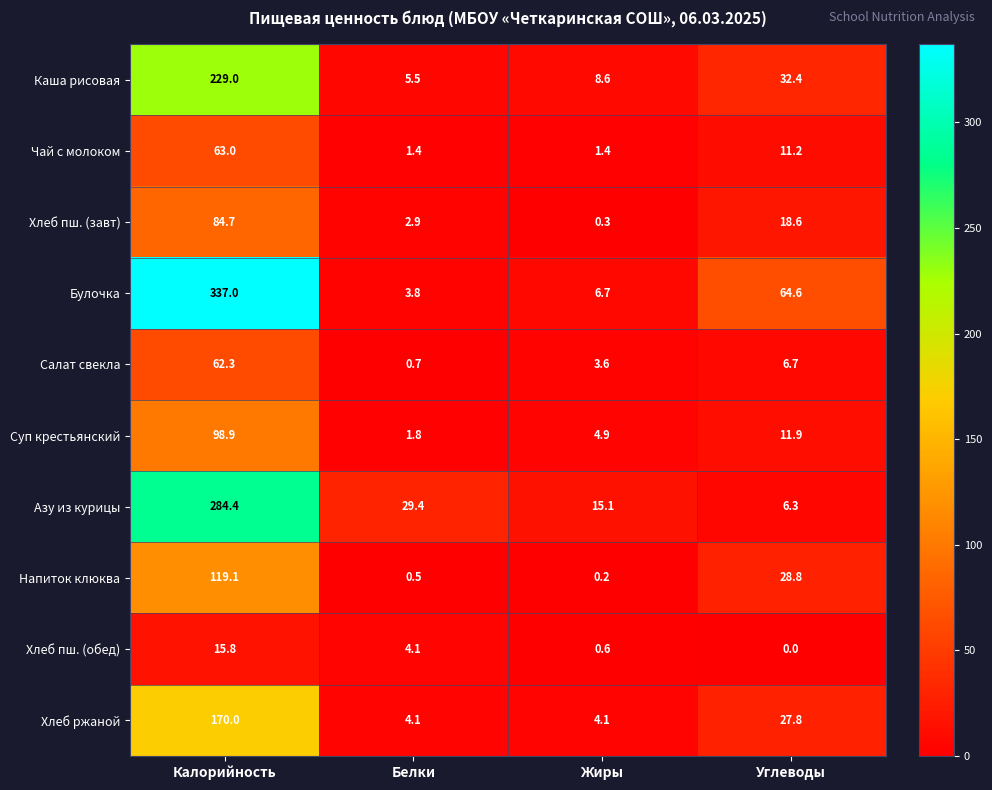

Which series has the largest range (max minus min)?

Булочка